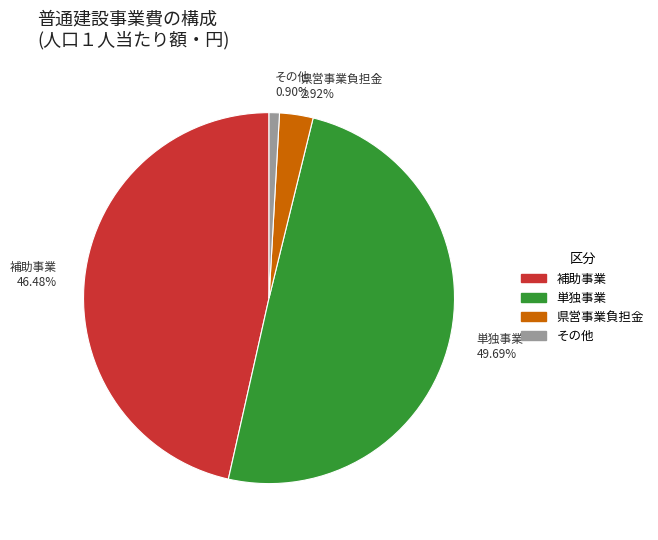

Rank the categories by value from highest to lowest.

単独事業, 補助事業, 県営事業負担金, その他